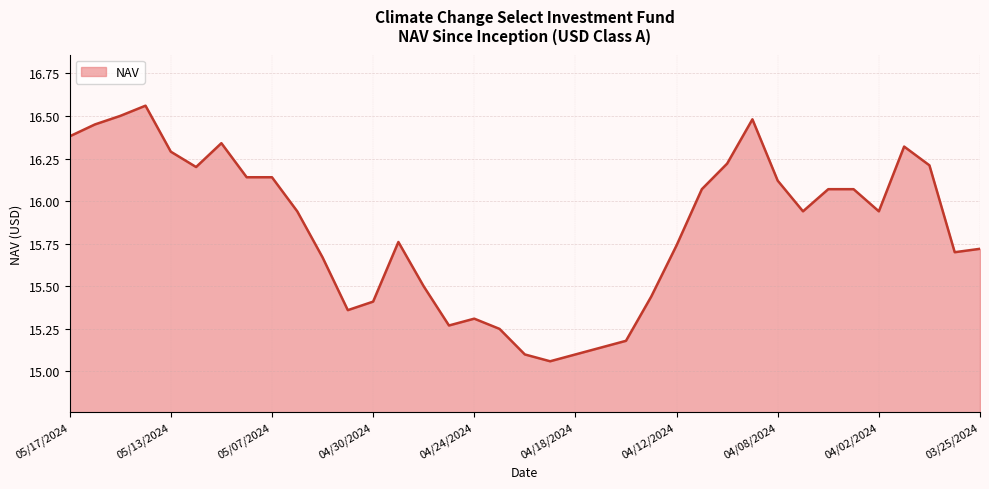

What is the label of the 25th point from the left?

04/12/2024